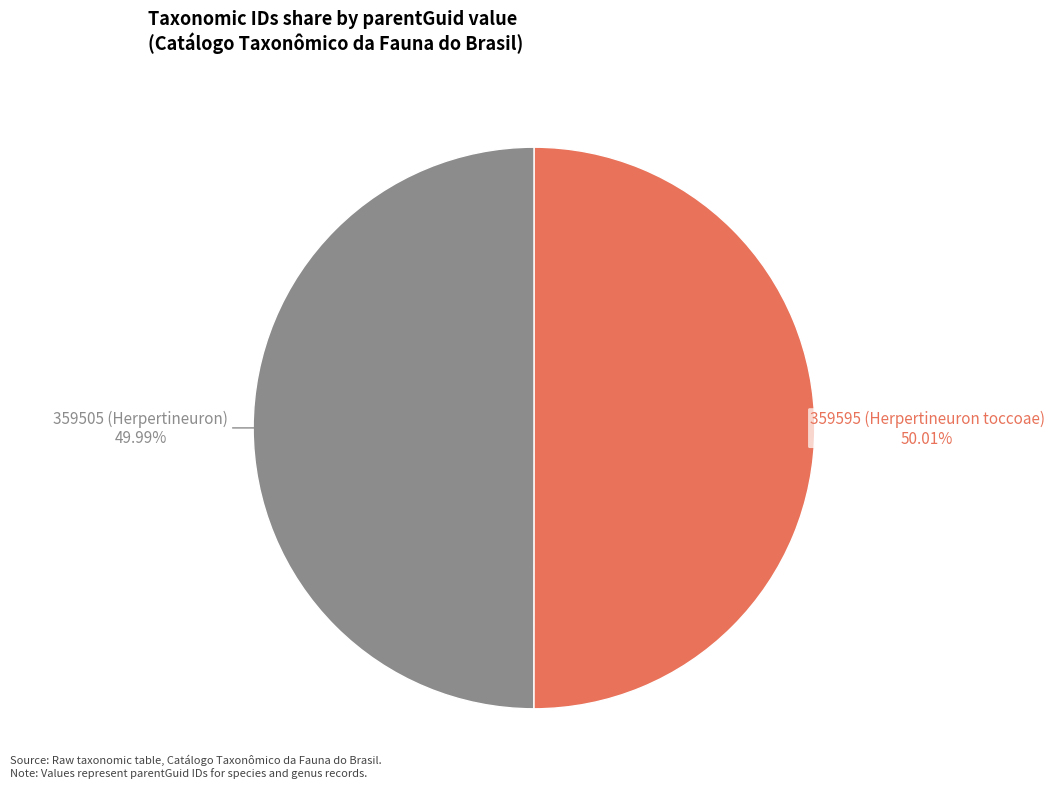

Count the number of slices in the pie.

2